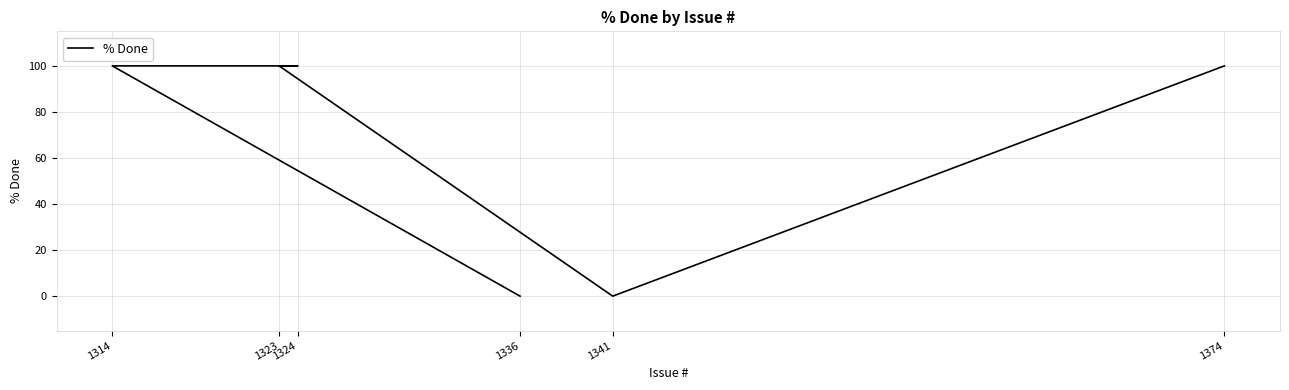

Count the number of data series in this chart.

1